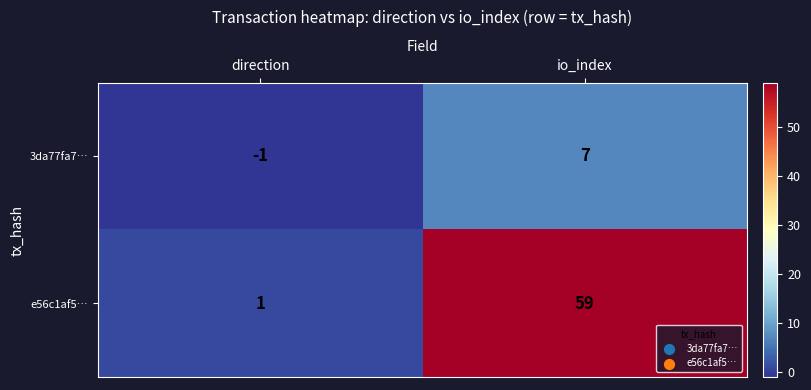

The value of 3da77fa7… at io_index is 7. True or false?

True